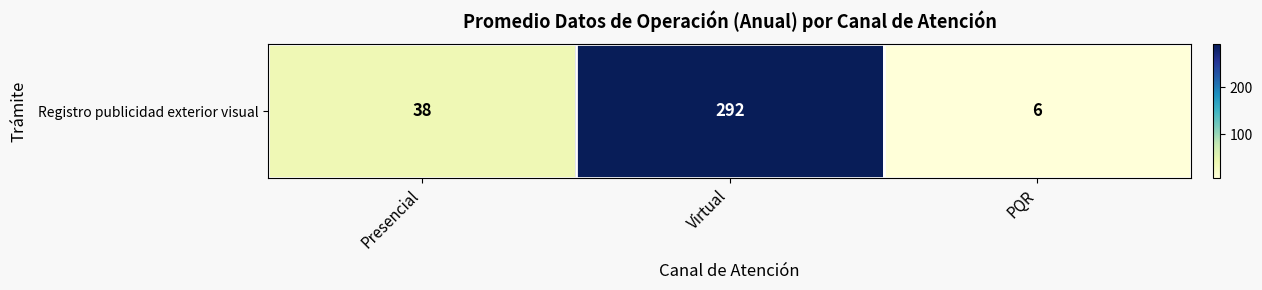

How many values are below 38?

1